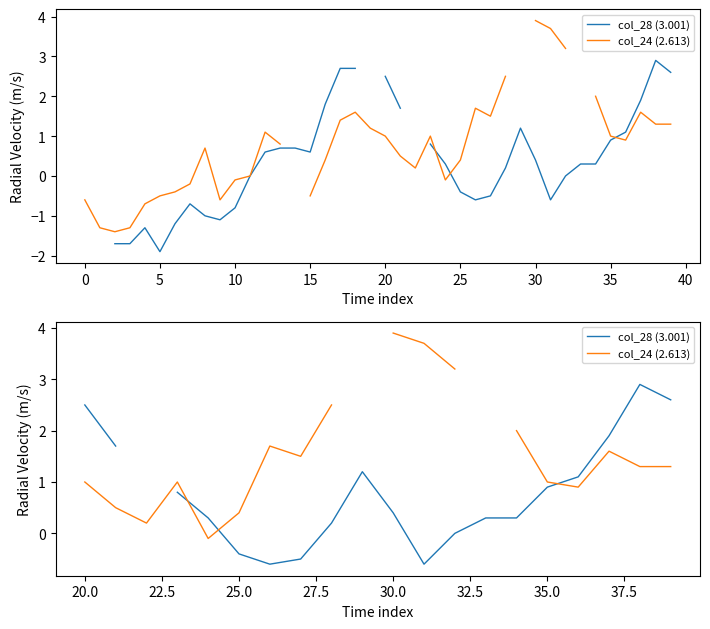

Is the value of col_24 (2.613) at 19 greater than the value of col_28 (3.001) at 5?

No